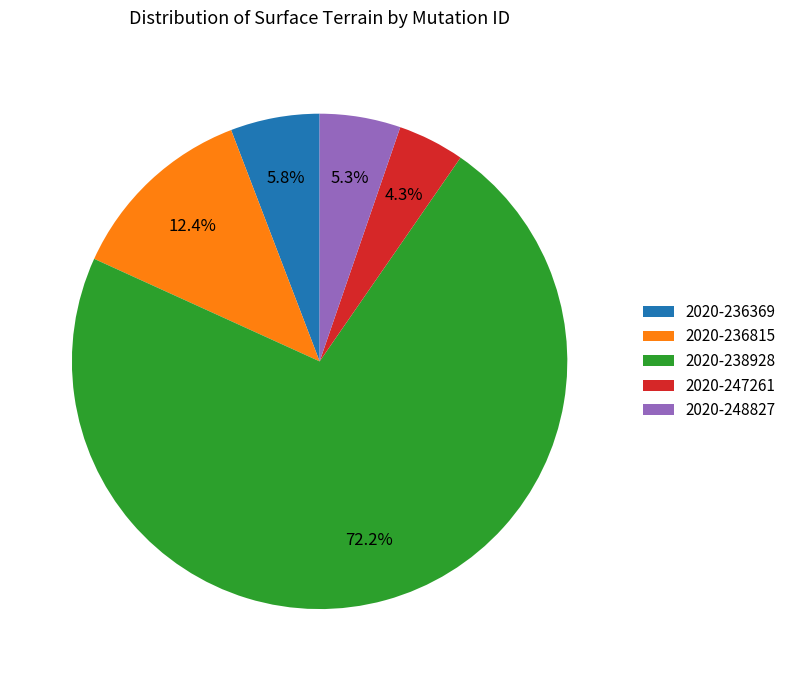

True or false: 2020-247261 accounts for 16% of the total.

False